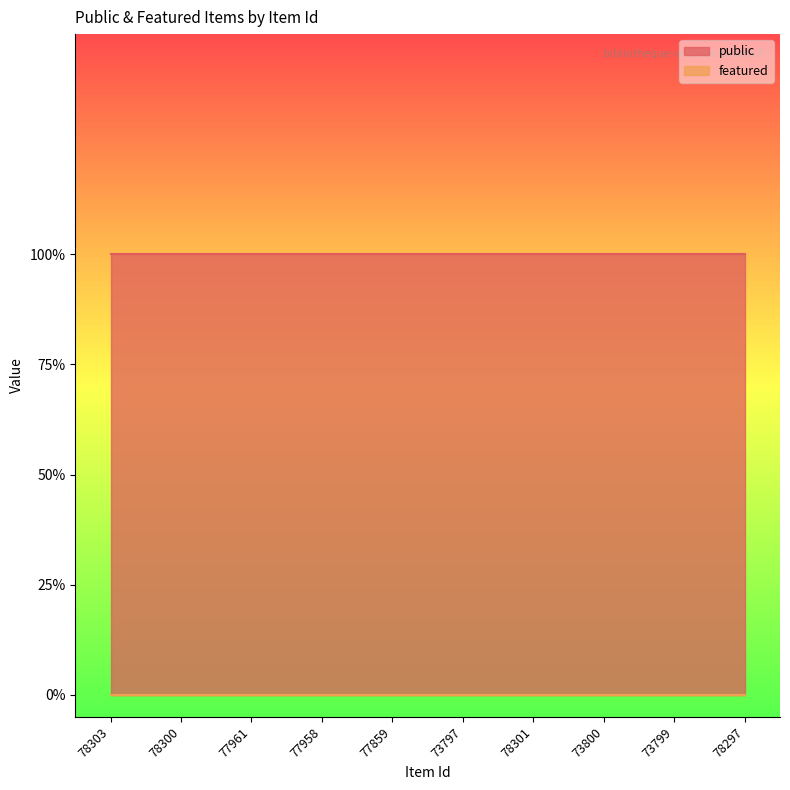

True or false: public has a value of 0 at 77859.

False